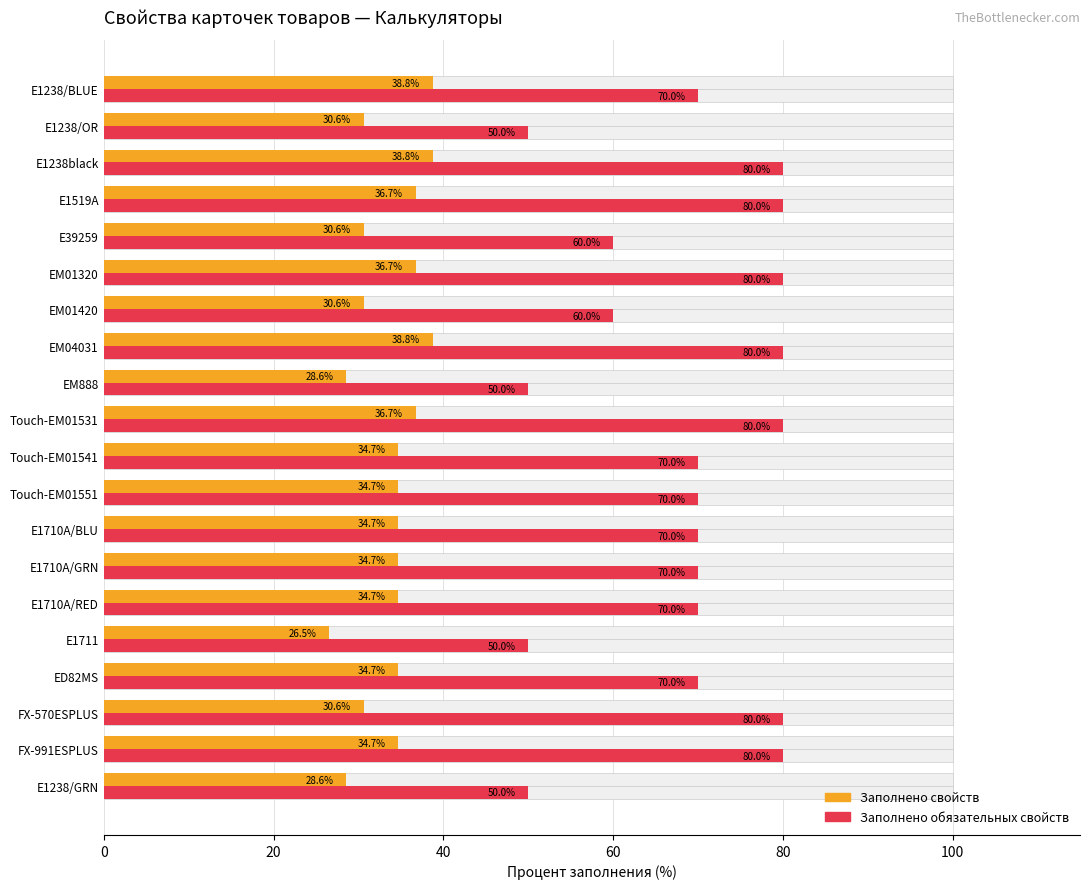

Count the number of categories in the chart.

20